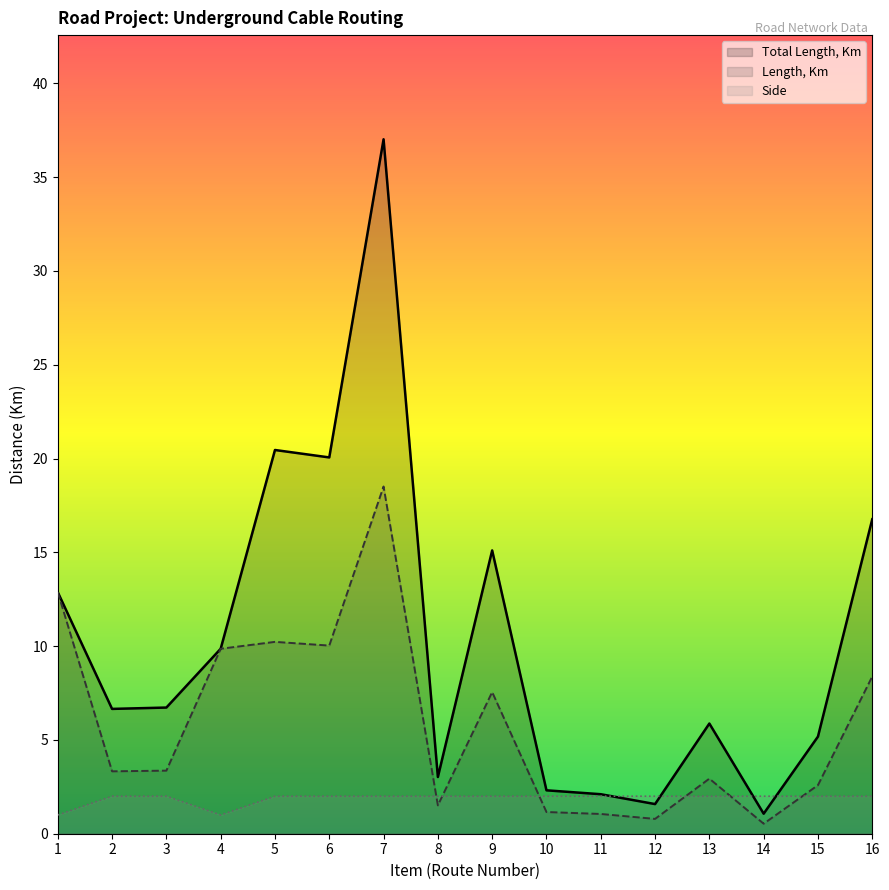

The value of Side at 2 is 2.0. True or false?

True